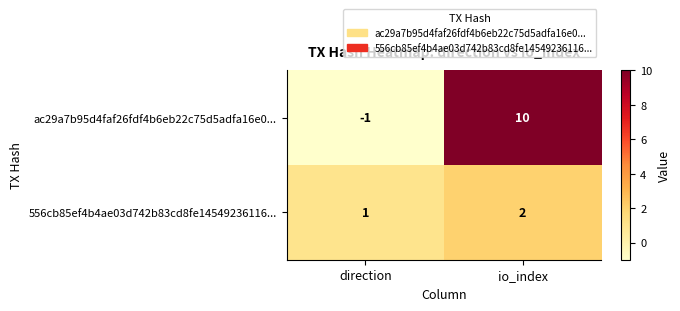

Where is ac29a7b95d4faf26fdf4b6eb22c75d5adfa16e0... nearest to the value 4?

direction